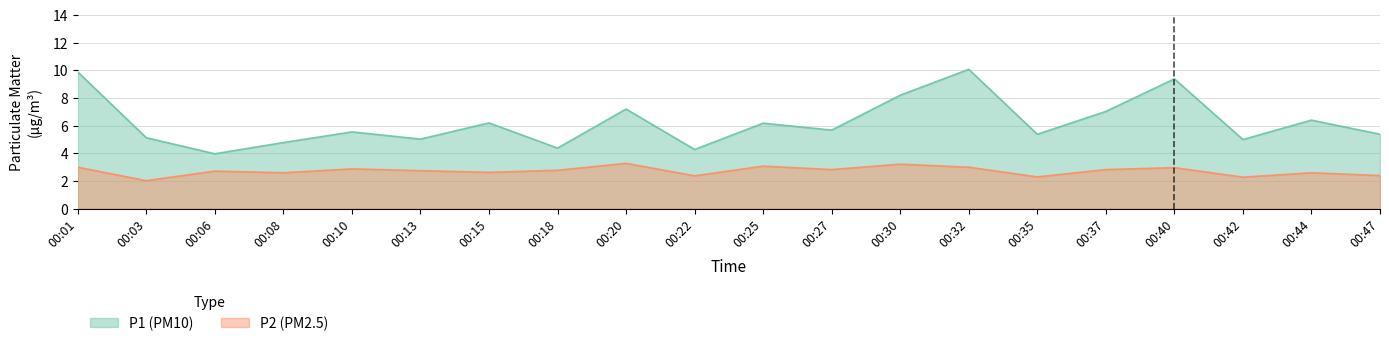

Reading left to right, list all the values displayed in this chart.

P1: 9.9	5.1	4.0	4.8	5.5	5.0	6.2	4.4	7.2	4.3	6.2	5.7	8.2	10.1	5.4	7.0	9.4	5.0	6.4	5.4
P2: 3.0	2.0	2.7	2.6	2.9	2.8	2.6	2.8	3.3	2.4	3.1	2.8	3.2	3.0	2.3	2.8	3.0	2.3	2.6	2.4